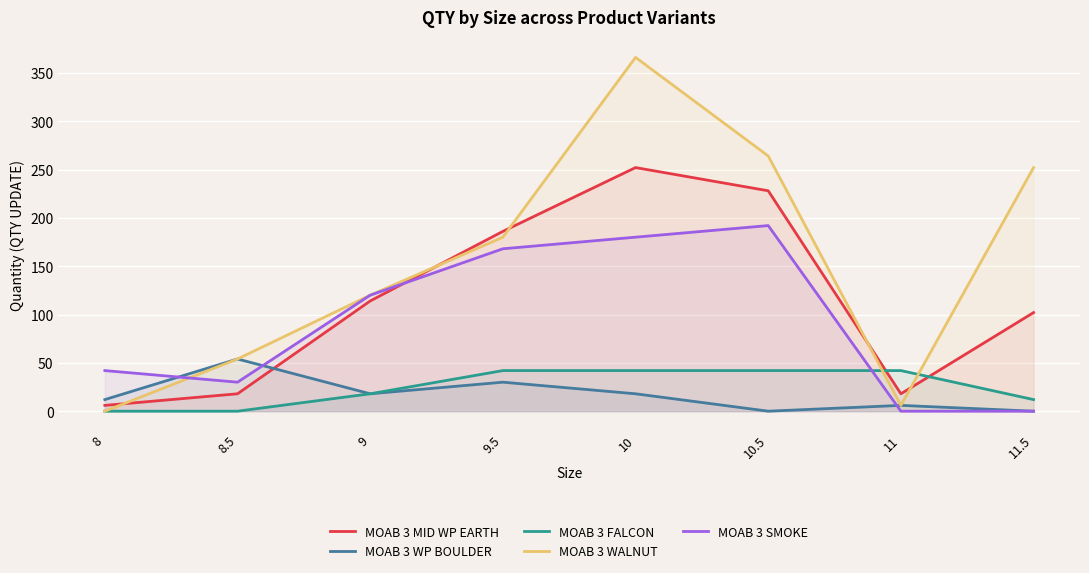

Count the MOAB 3 WP BOULDER values in the range 6 to 30.

5